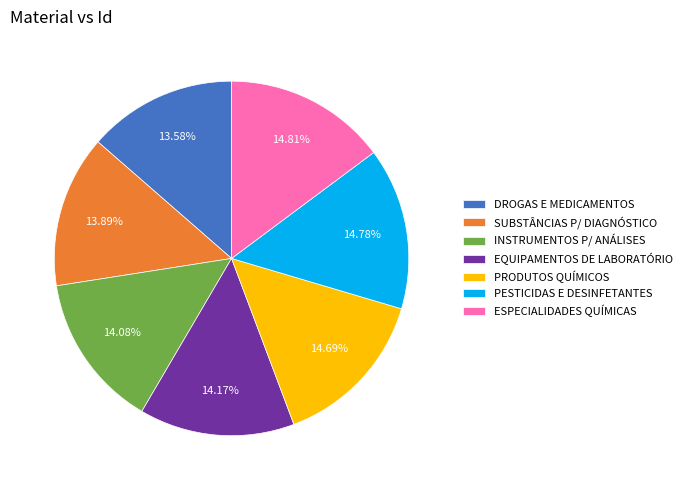

Between ESPECIALIDADES QUÍMICAS and SUBSTÂNCIAS P/ DIAGNÓSTICO, which is larger?

ESPECIALIDADES QUÍMICAS